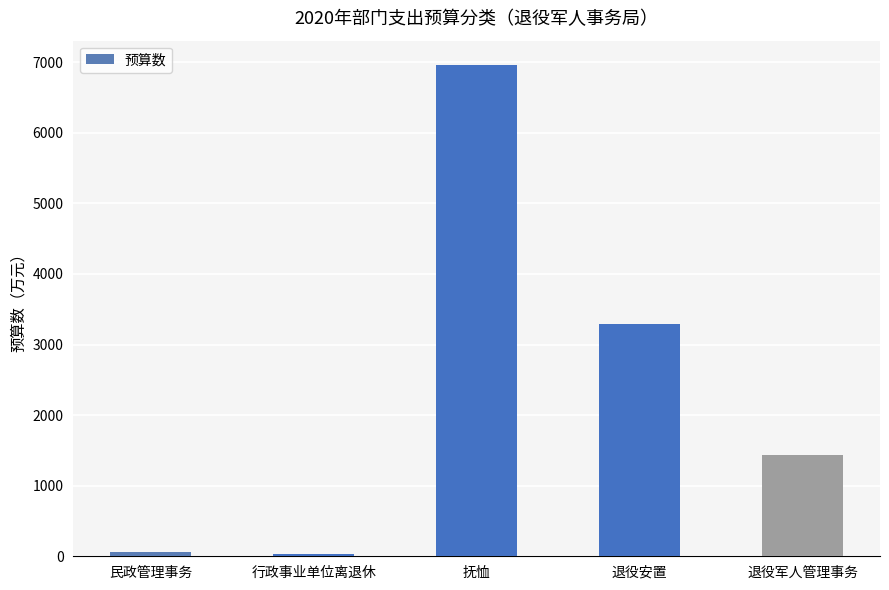

Which category has the highest value across all series?

抚恤